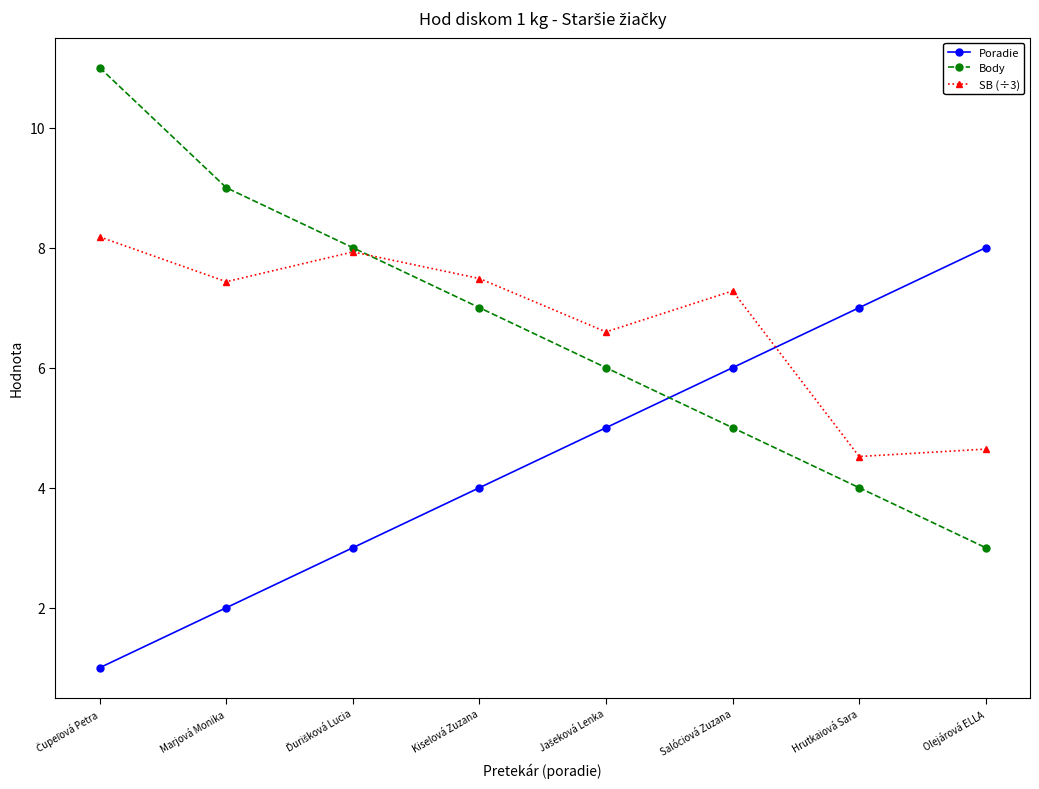

What is the difference between the highest and lowest values at Salóciová Zuzana?

2.3